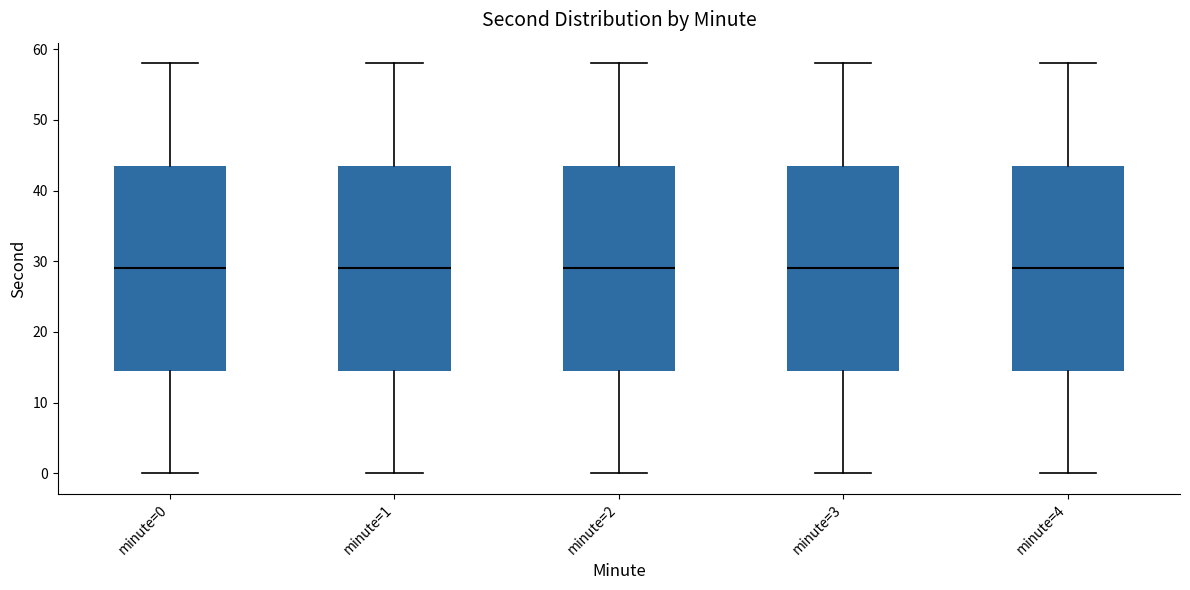

Reading left to right, transcribe this box plot: for each box, give where its median line is, the range the box spans, and where its two whiskers end, as read against the y-axis. The values are not printed on the chart, so give them approximately, as read against the axis.

minute=0: median 29, box 15 to 44, whiskers 0 to 58
minute=1: median 29, box 15 to 44, whiskers 0 to 58
minute=2: median 29, box 15 to 44, whiskers 0 to 58
minute=3: median 29, box 15 to 44, whiskers 0 to 58
minute=4: median 29, box 15 to 44, whiskers 0 to 58